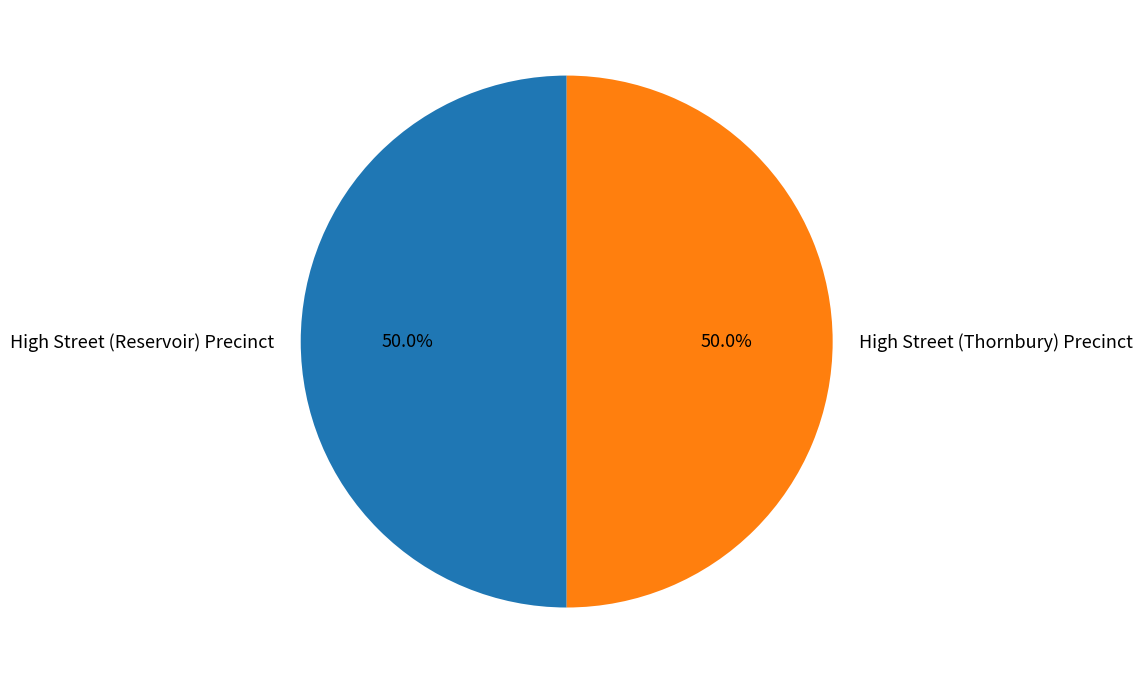

To the nearest percent, what portion does High Street (Reservoir) Precinct represent?

50%